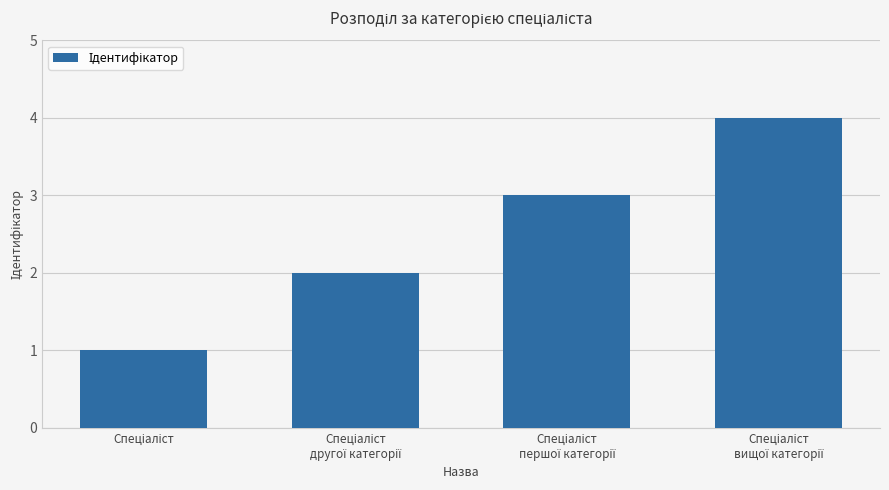

What is the greatest value displayed?

4